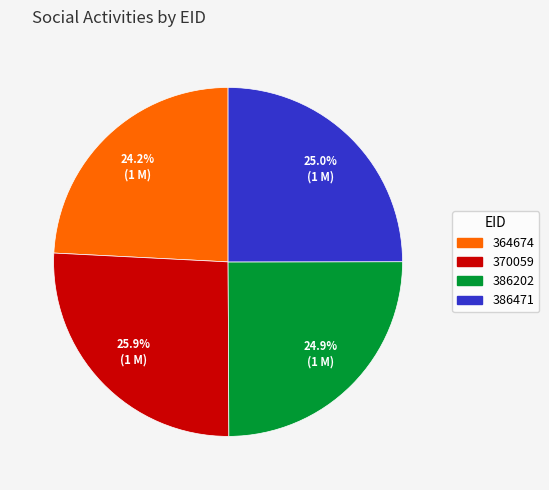

Does 386202 account for over 50% of the chart?

No